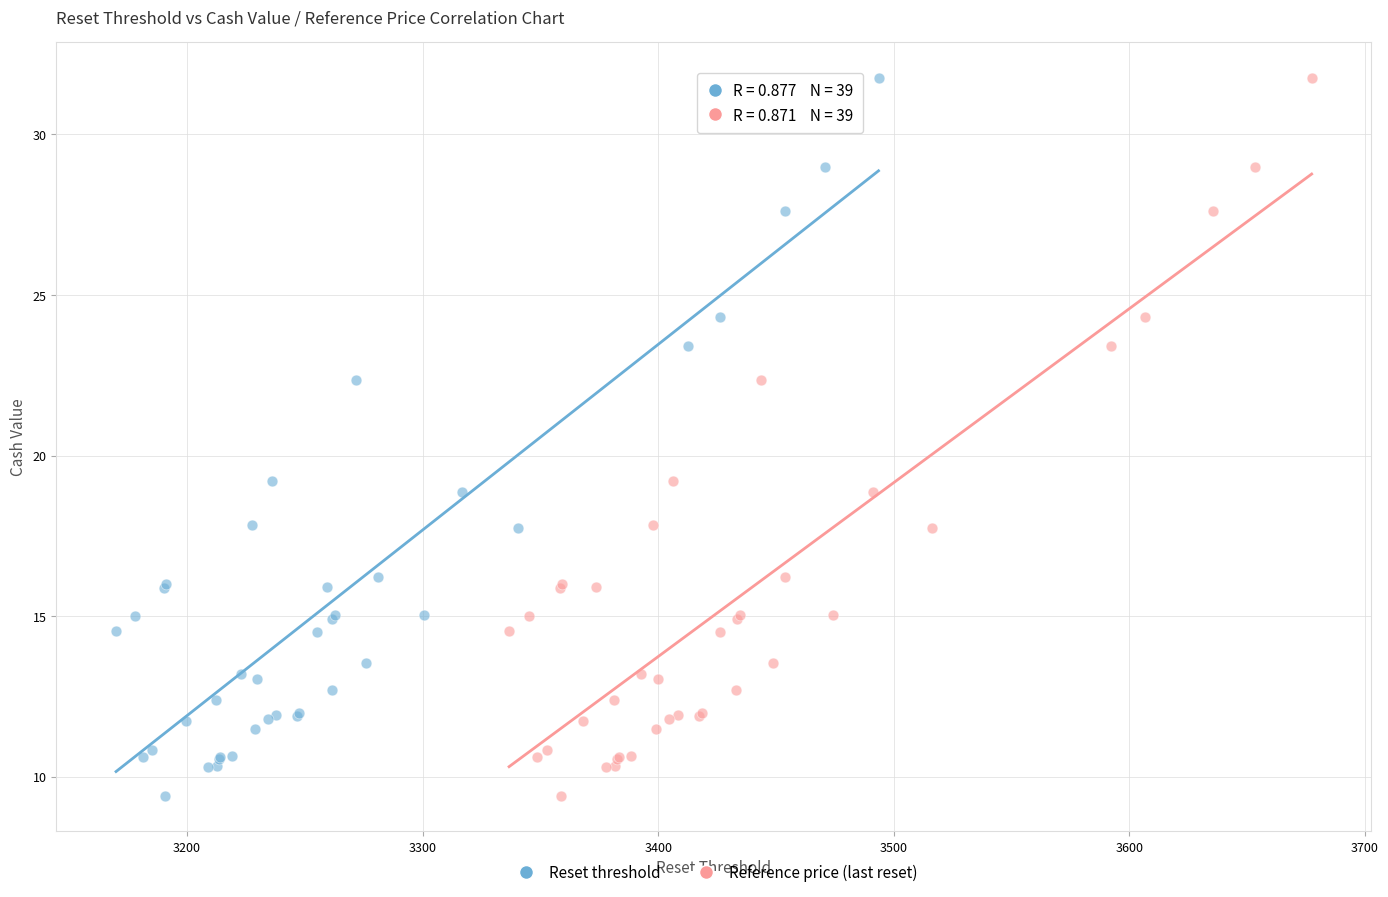

What are all the series names shown in the legend?

Reset threshold, Reference price (last reset)